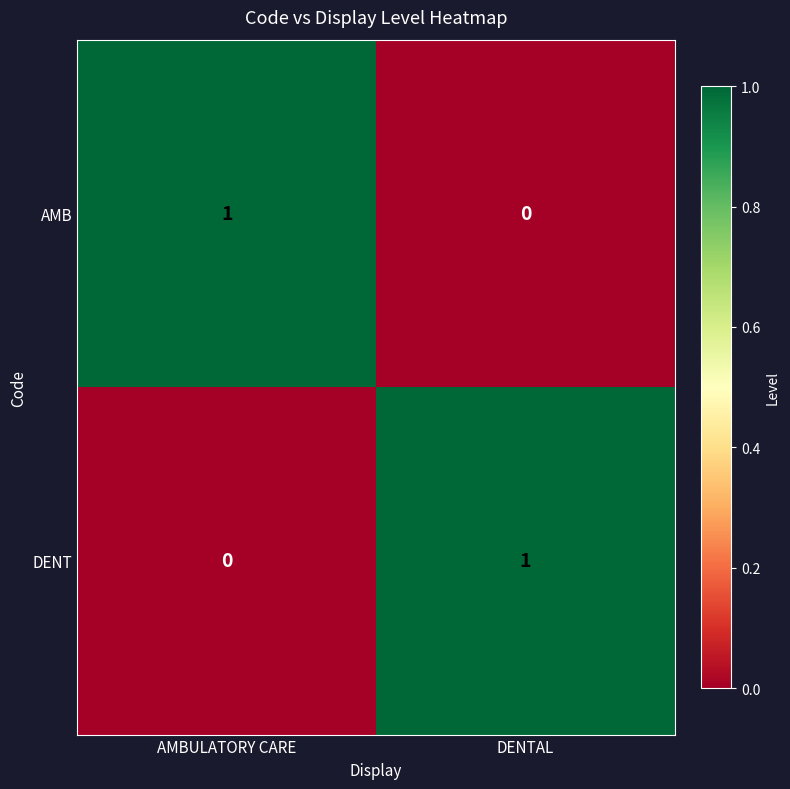

At which label does DENT reach its peak?

DENTAL